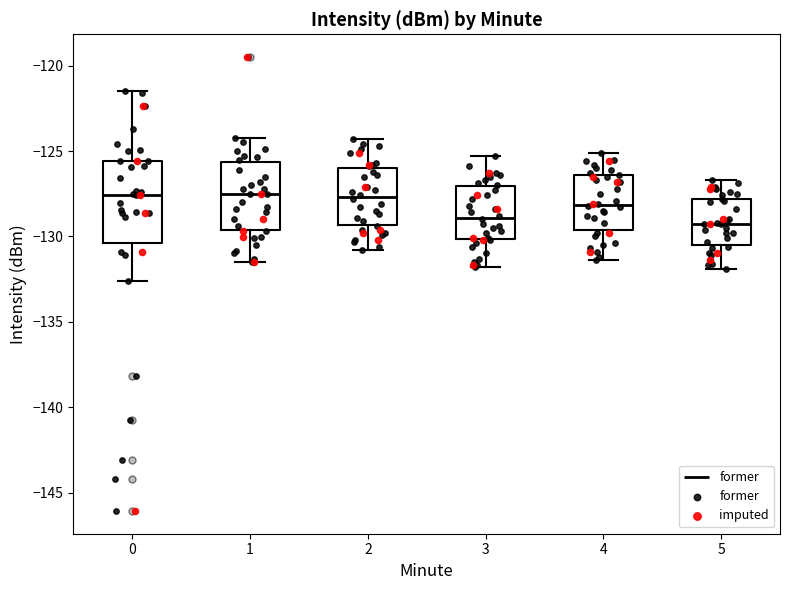

Reading left to right, transcribe this box plot: for each box, give where its median line is, the range the box spans, and where its two whiskers end, as read against the y-axis. The values are not printed on the chart, so give them approximately, as read against the axis.

0: median -127.5, box -130.5 to -125.5, whiskers -132.5 to -121.5
1: median -127.5, box -129.5 to -125.5, whiskers -131.5 to -124.0
2: median -127.5, box -129.5 to -126.0, whiskers -131.0 to -124.5
3: median -129.0, box -130.0 to -127.0, whiskers -132.0 to -125.5
4: median -128.0, box -129.5 to -126.5, whiskers -131.5 to -125.0
5: median -129.5, box -130.5 to -128.0, whiskers -132.0 to -126.5